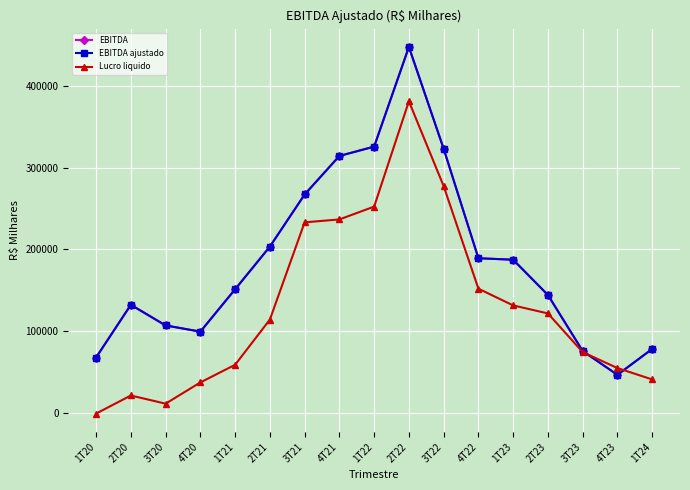

Is the value of Lucro liquido at 2T23 greater than the value of EBITDA at 1T22?

No